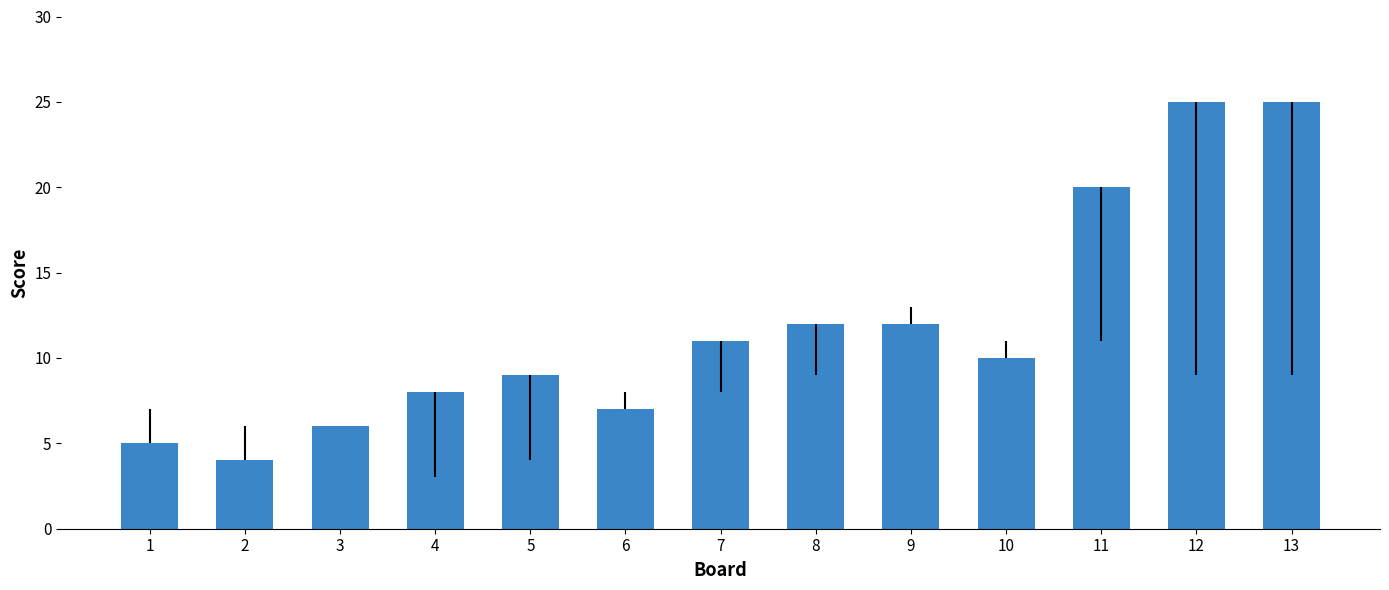

What is the sum of all values?

154